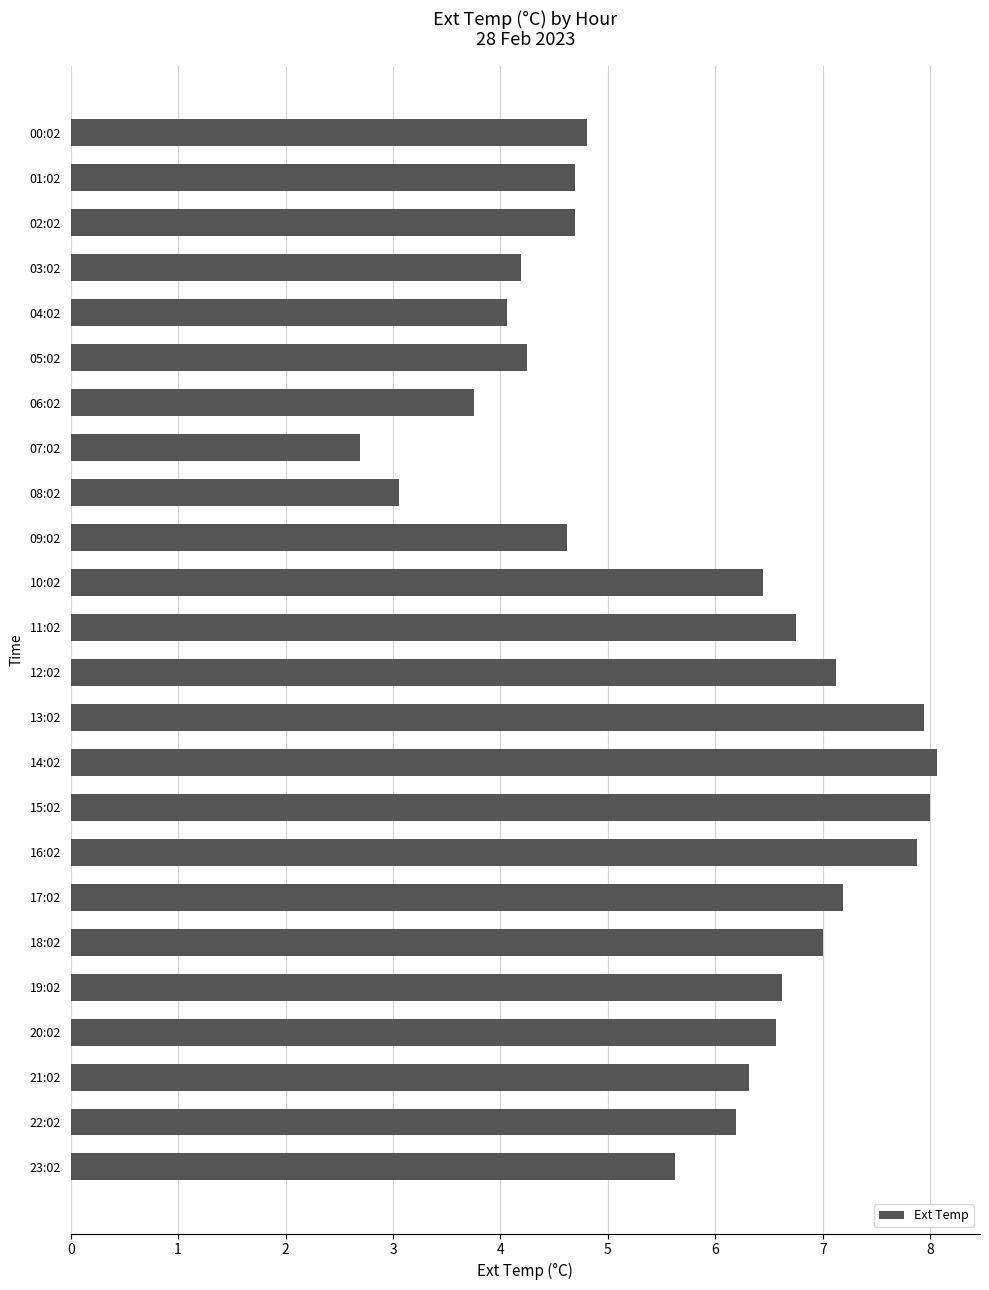

What is the difference between the maximum and minimum values?

5.4